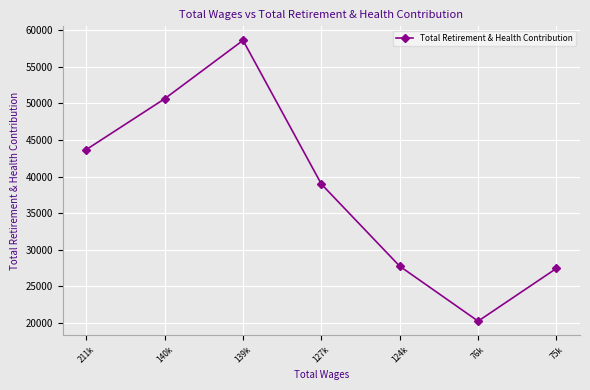

At which label does the data first exceed 38963?

211k